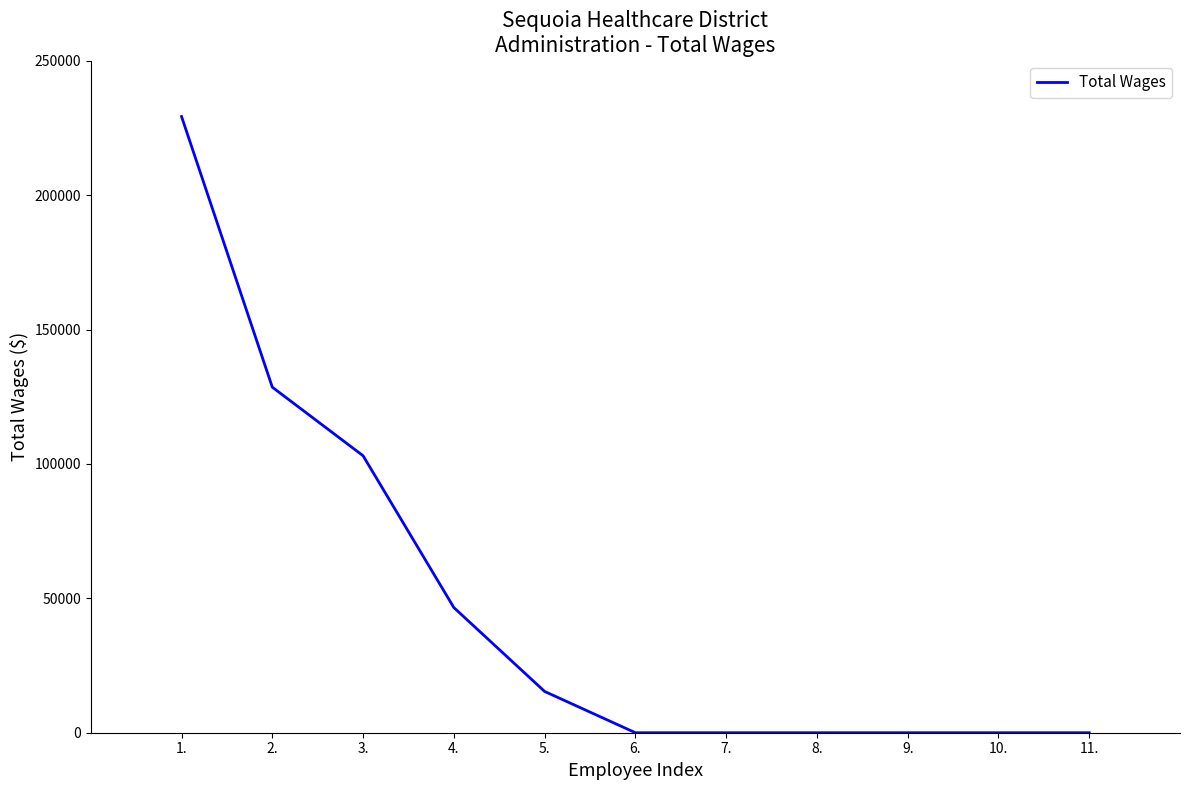

What position from the left is 7.?

7